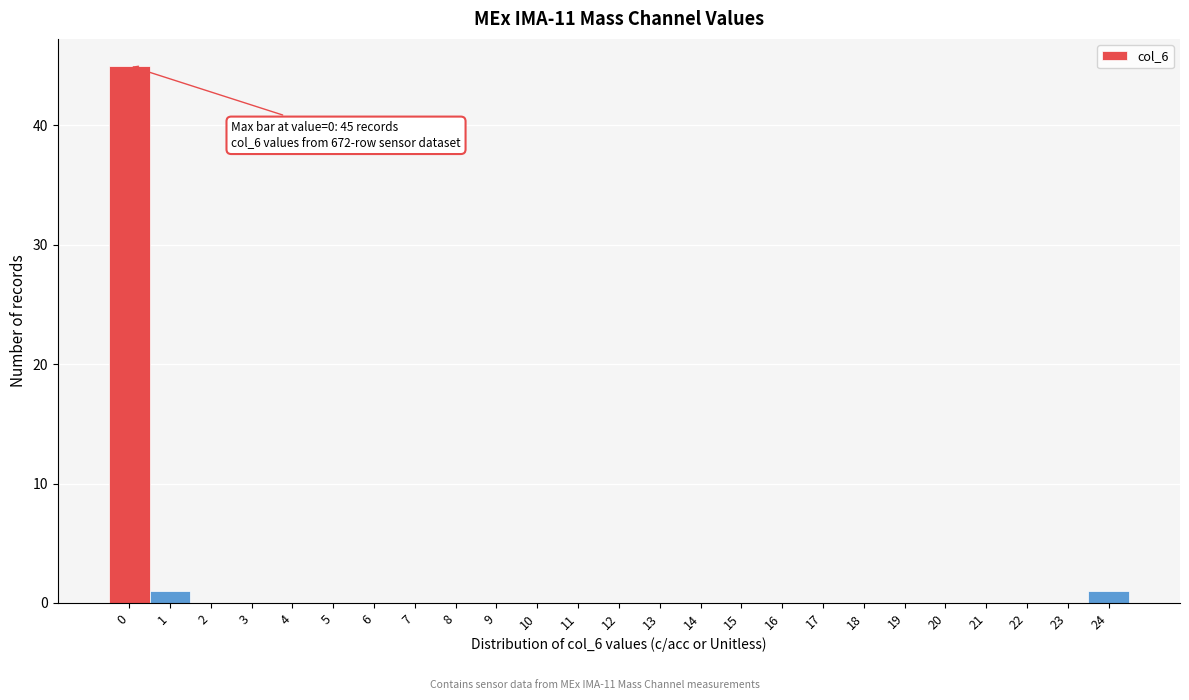

Reading left to right, what are all the values shown in this chart?

0=45	1=1	2=0	3=0	4=0	5=0	6=0	7=0	8=0	9=0	10=0	11=0	12=0	13=0	14=0	15=0	16=0	17=0	18=0	19=0	20=0	21=0	22=0	23=0	24=1